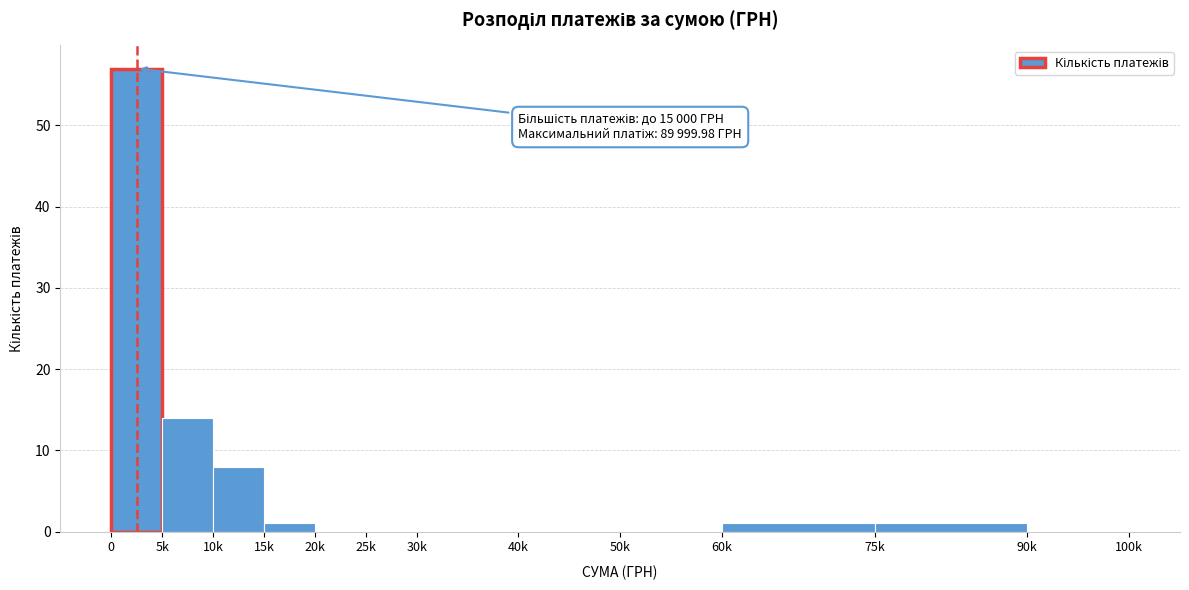

Reading left to right, extract all data points from this chart.

0=57	5k=14	10k=8	15k=1	20k=0	25k=0	30k=0	40k=0	50k=0	60k=1	75k=1	90k=0